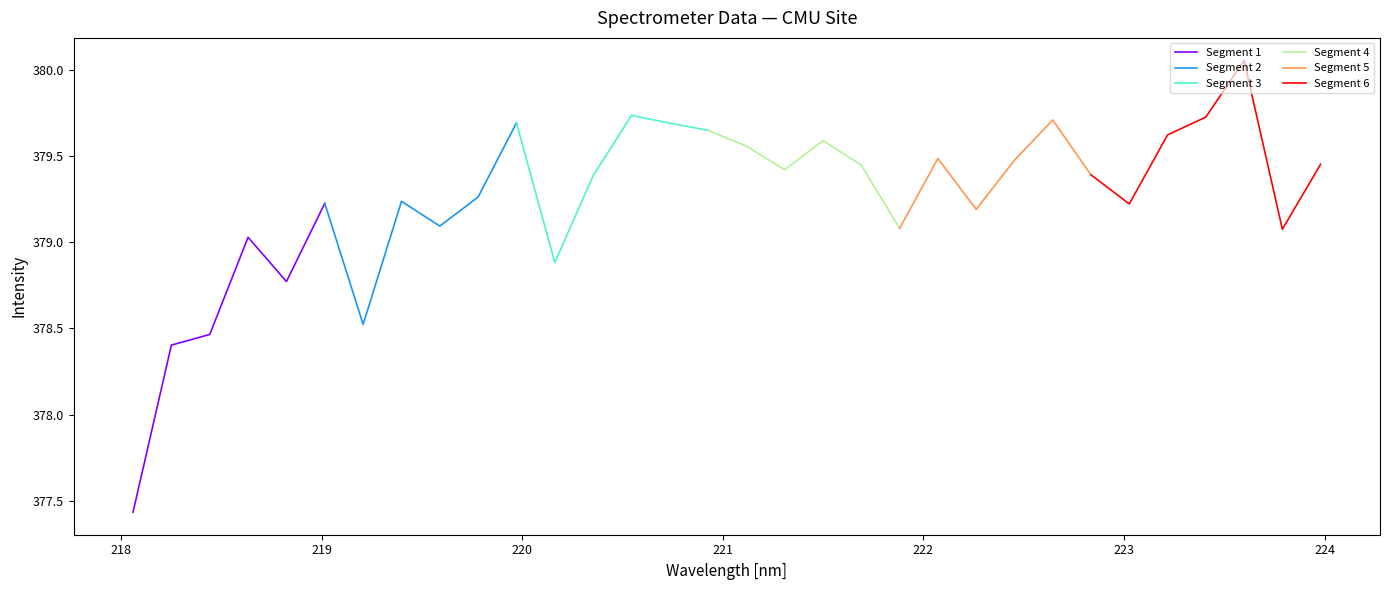

Reading left to right, what are all the values shown in this chart?

218.0596=377.4	218.2508=378.4	218.442=378.5	218.6332=379.0	218.8244=378.8	219.0156=379.2	219.2067=378.5	219.3979=379.2	219.589=379.1	219.7801=379.3	219.9712=379.7	220.1623=378.9	220.3533=379.4	220.5444=379.7	220.7354=379.7	220.9264=379.6	221.1174=379.6	221.3083=379.4	221.4993=379.6	221.6902=379.4	221.8812=379.1	222.0721=379.5	222.263=379.2	222.4538=379.5	222.6447=379.7	222.8355=379.4	223.0264=379.2	223.2172=379.6	223.408=379.7	223.5987=380.1	223.7895=379.1	223.9802=379.5